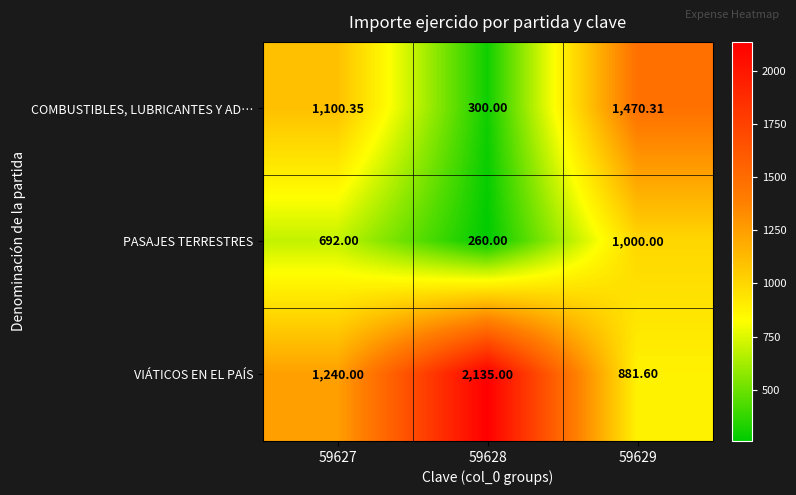

Which series has the largest total across all categories?

VIÁTICOS EN EL PAÍS